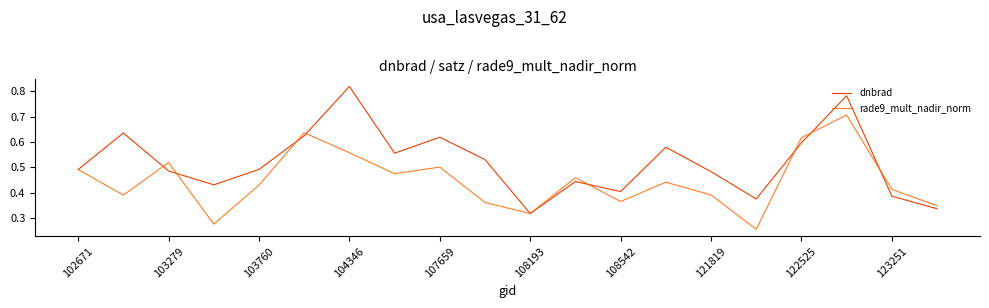

What are all the series names shown in the legend?

dnbrad, rade9_mult_nadir_norm